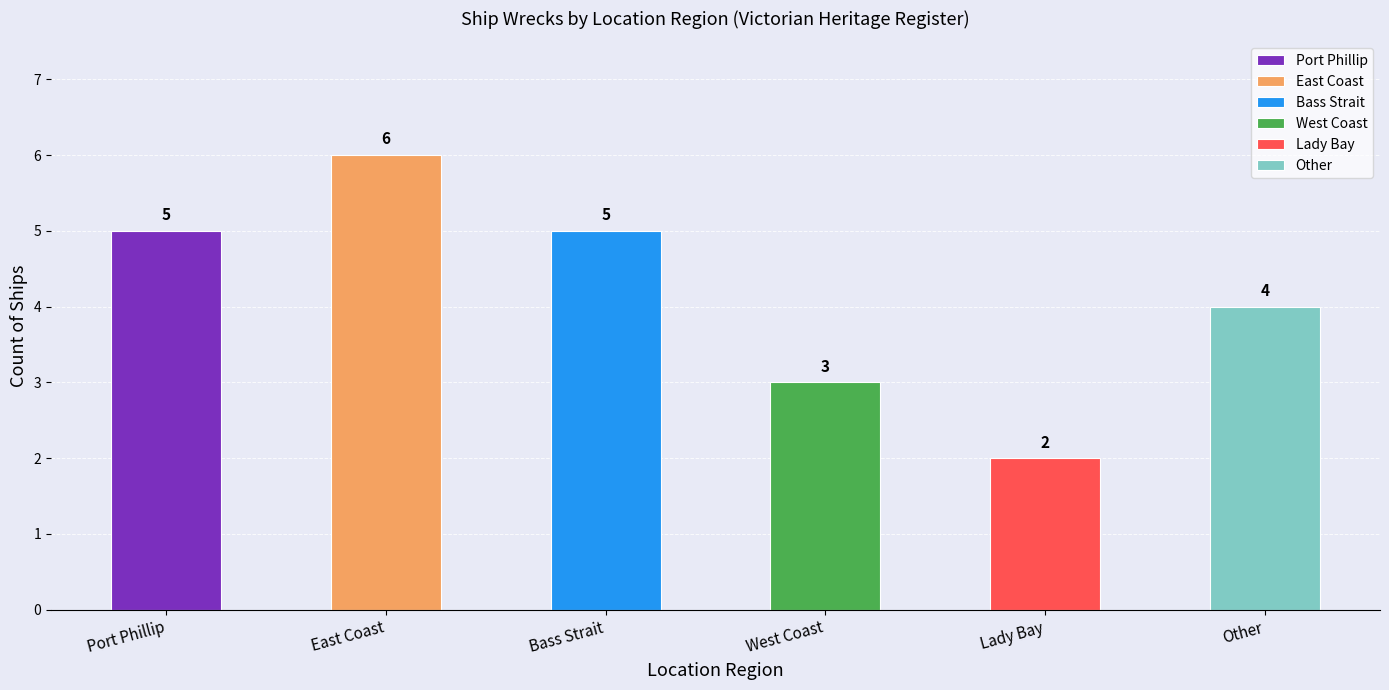

What is the difference between the second highest and second lowest values?

2